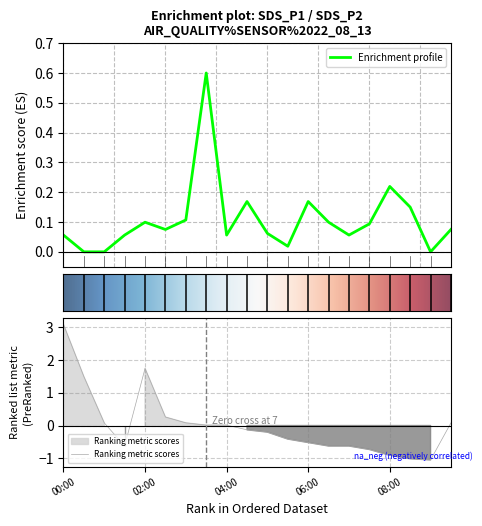

Read the SDS_P1 value at 06:00.

0.2